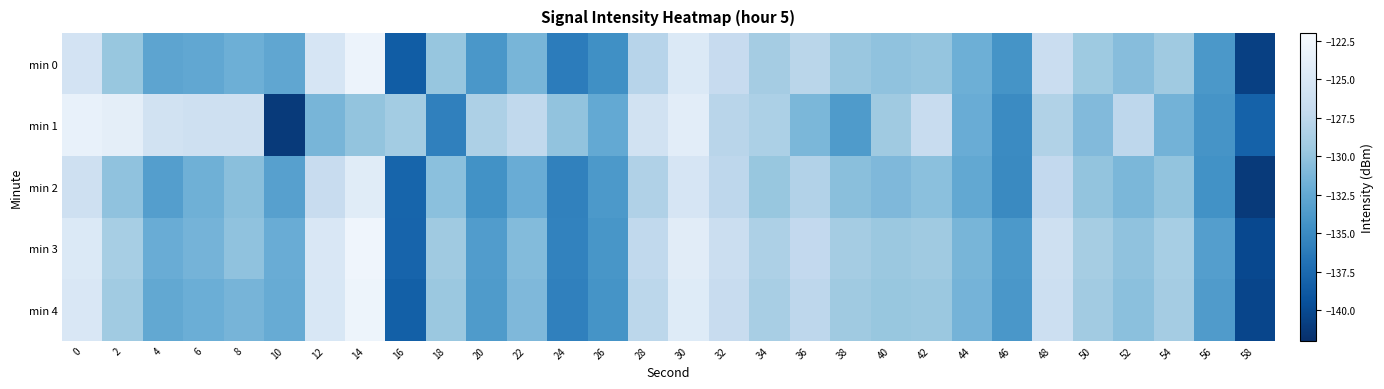

At 18, list the series in order from largest to smallest.

min 3, min 4, min 0, min 2, min 1